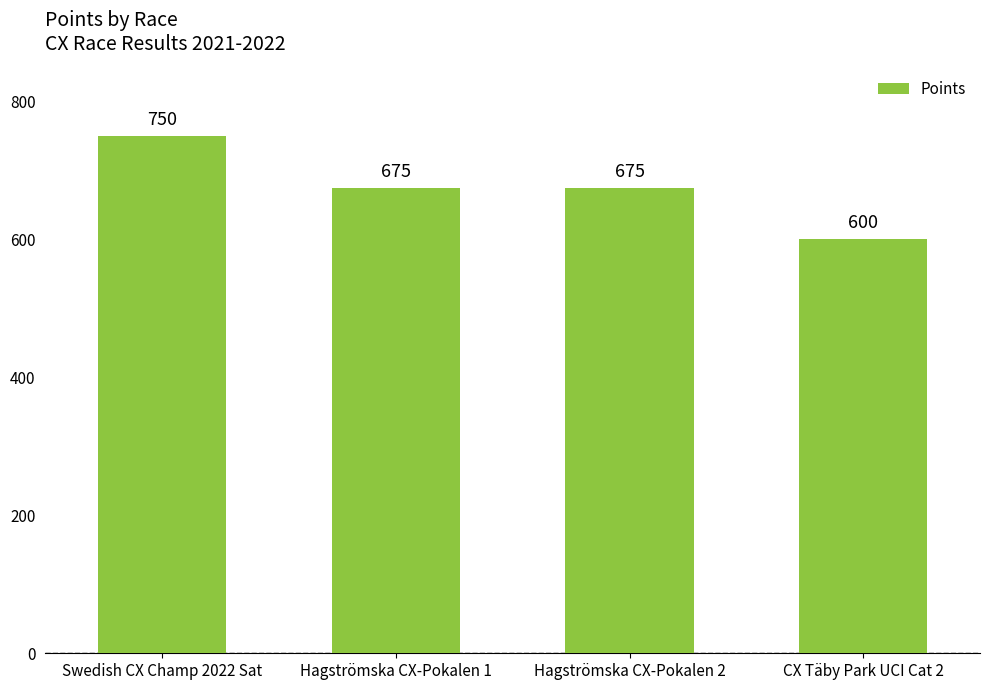

What is the maximum value shown in the chart?

750